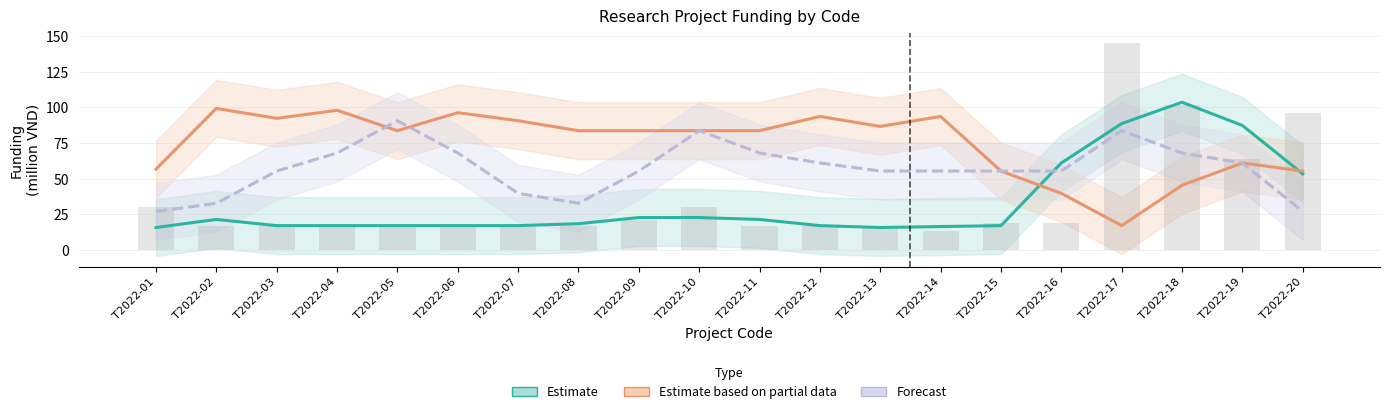

At T2022-12, list the series in order from smallest to largest.

Estimate, Forecast, Estimate based on partial data